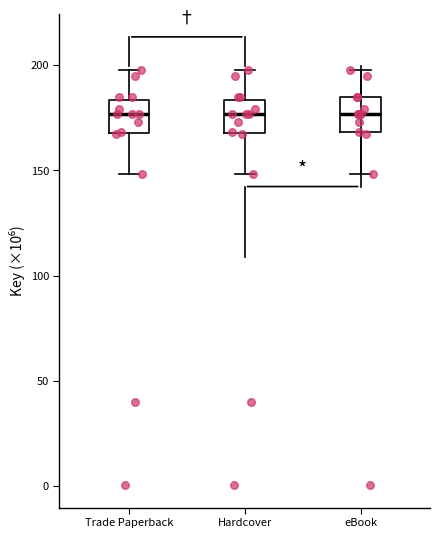

Where does the upper whisker of the box for eBook end on the y-axis? The values are not printed on the chart, so give them approximately, as read against the axis.

200